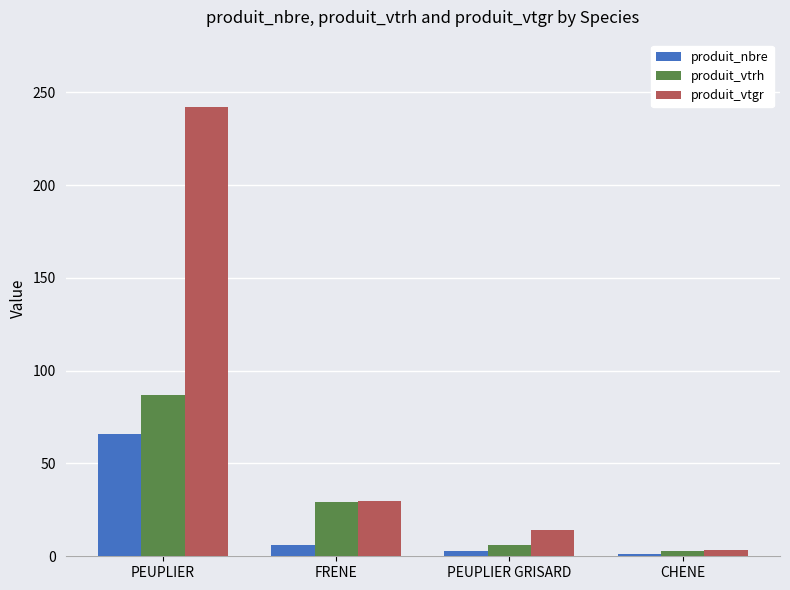

Which series changed the most between PEUPLIER and CHENE?

produit_vtgr